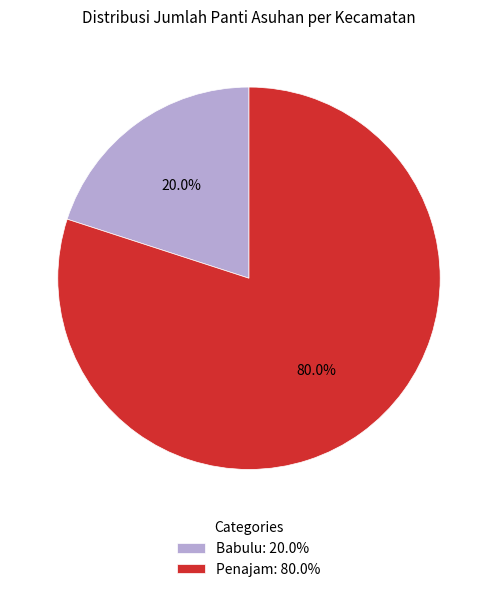

How many segments does this pie chart have?

2